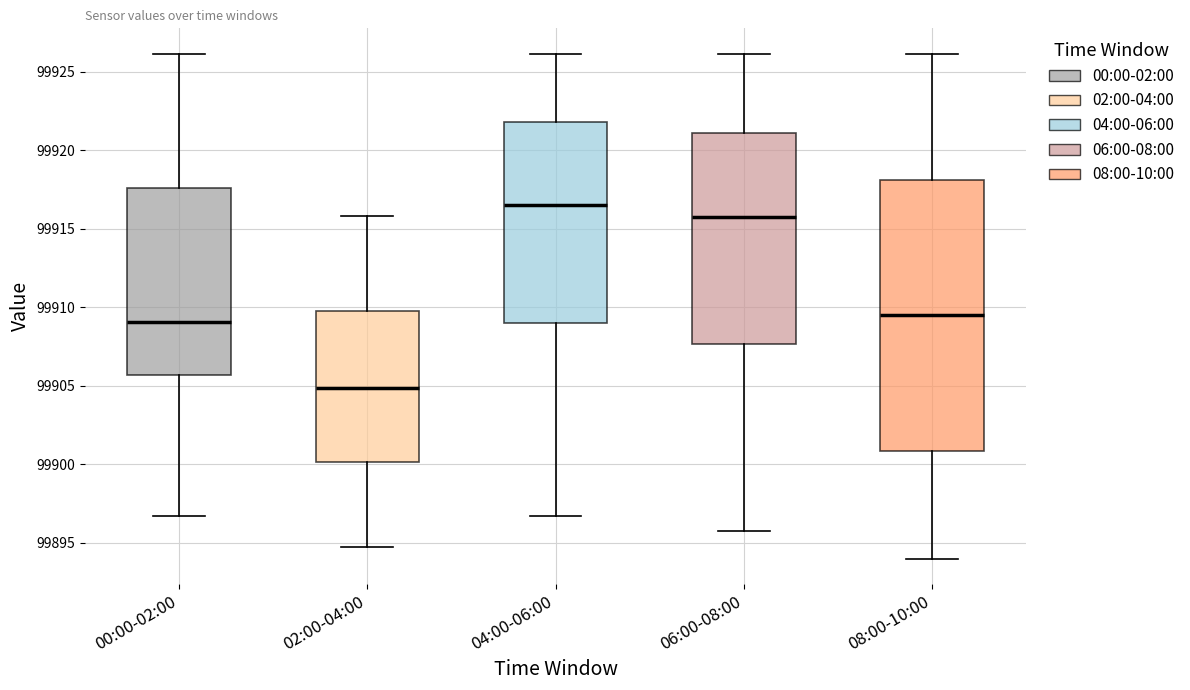

Where is the lower edge of the box for 02:00-04:00 on the y-axis? The values are not printed on the chart, so give them approximately, as read against the axis.

99900.0